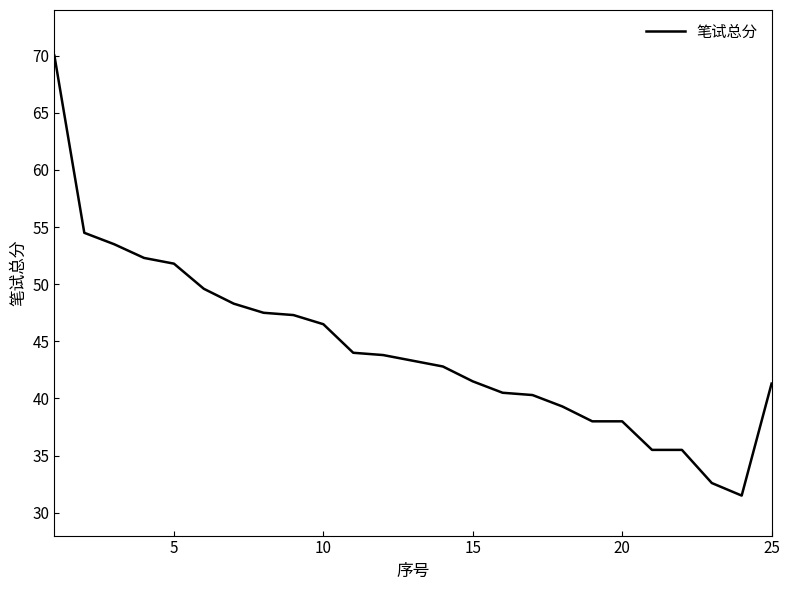

How many values are below 43?

12